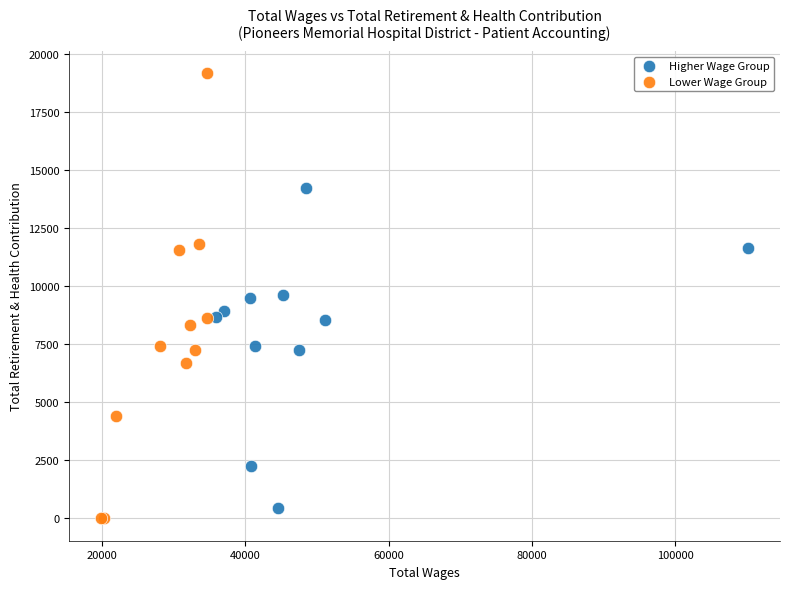

Which series has the widest spread of Y values?

Lower Wage Group